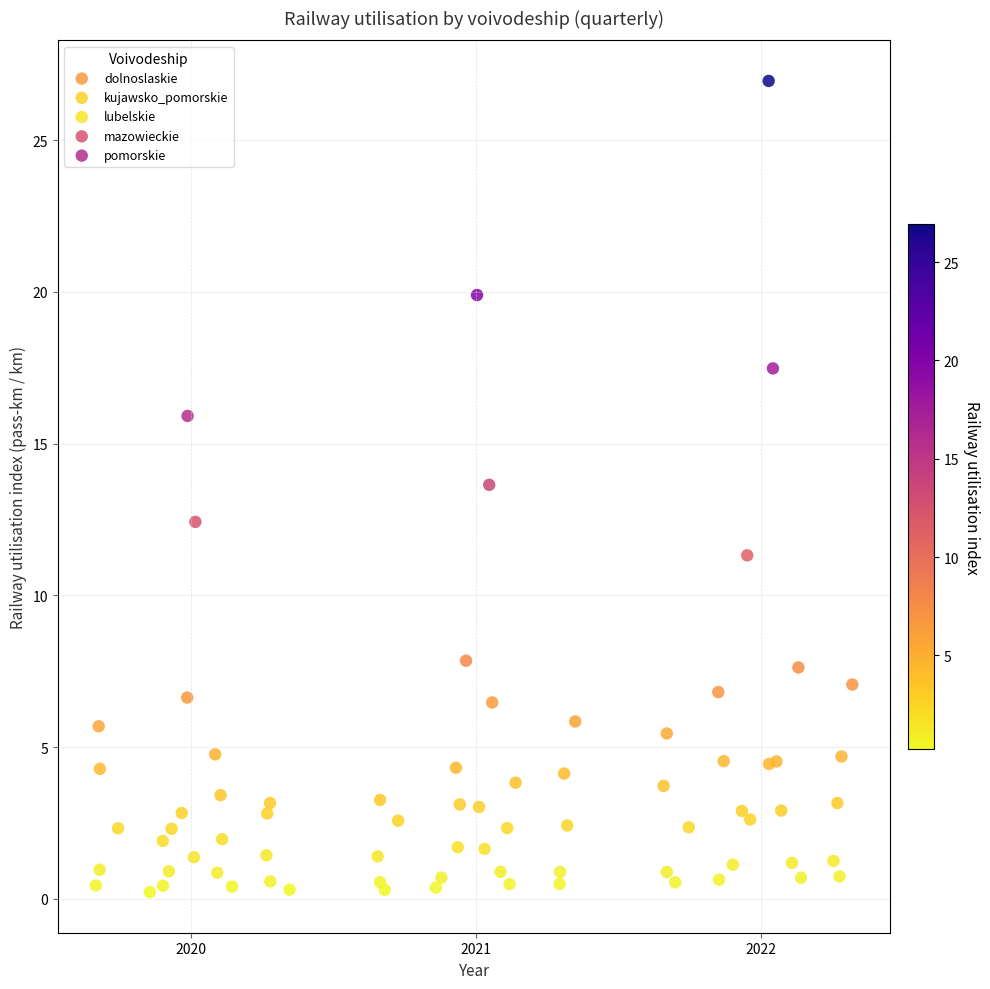

Which series reaches the maximum Y coordinate?

pomorskie